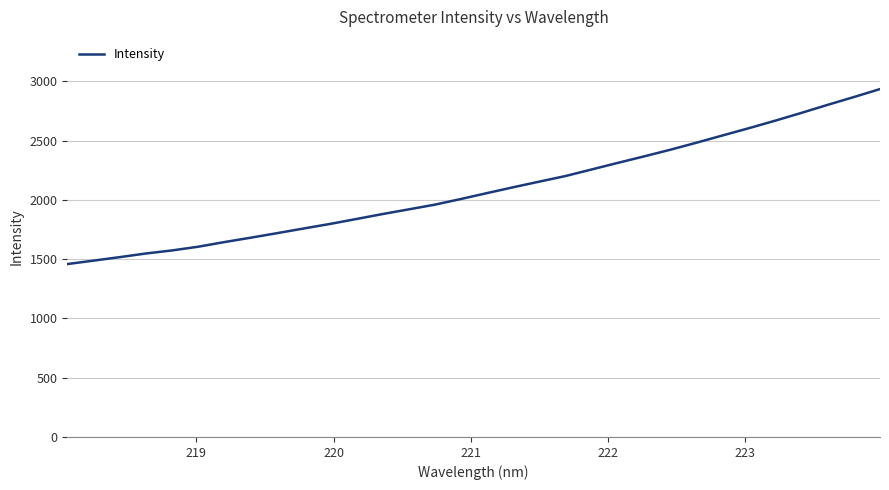

What is the difference between the maximum and minimum values?

1476.1